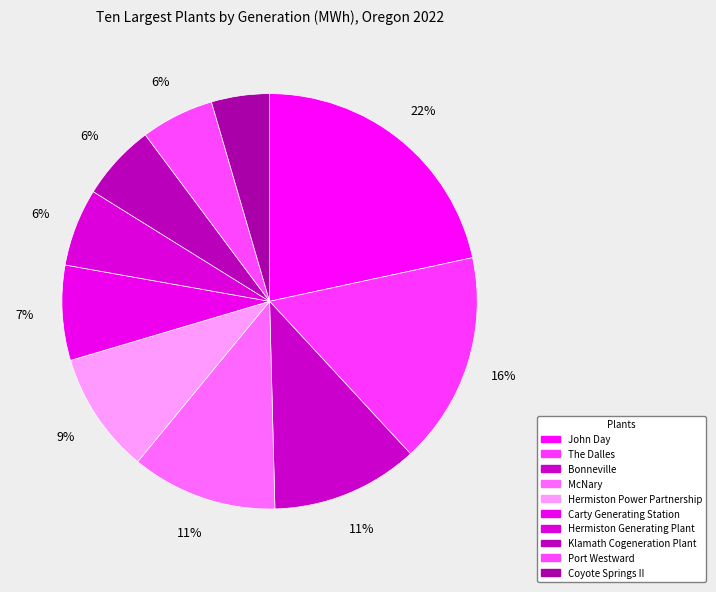

Is it true that Klamath Cogeneration Plant is 20% of the pie?

False